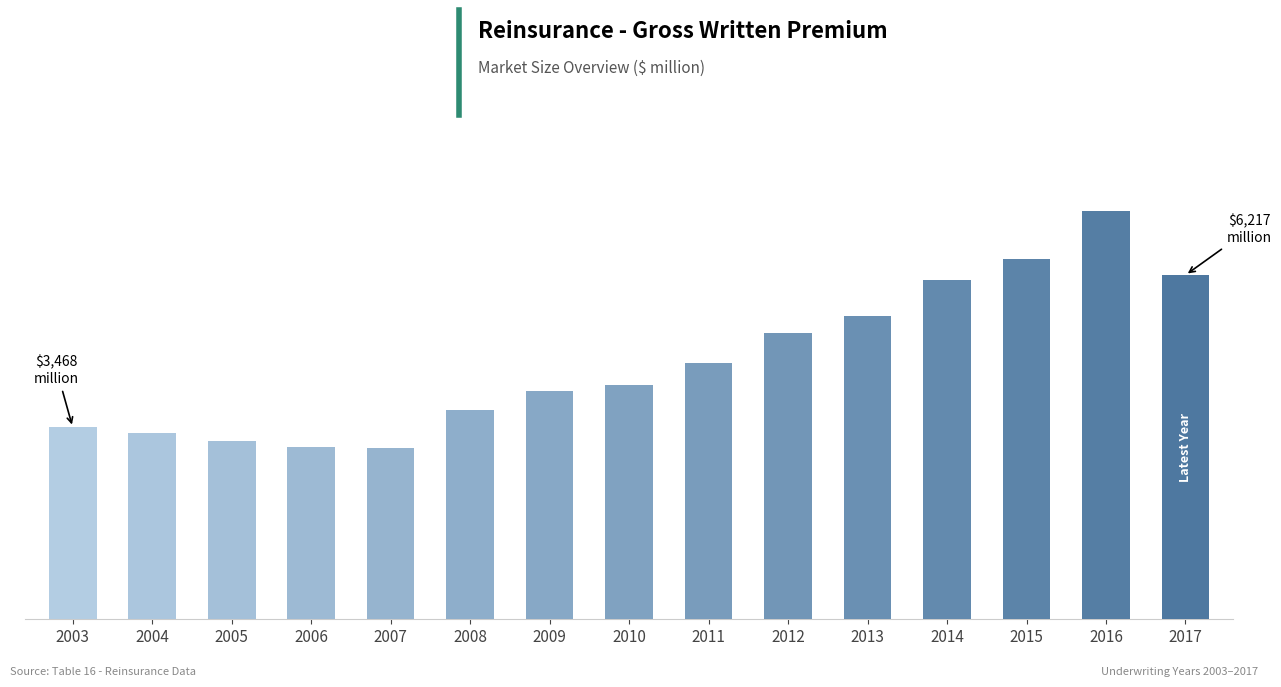

The chart shows a value of 1322 at 2008. True or false?

False